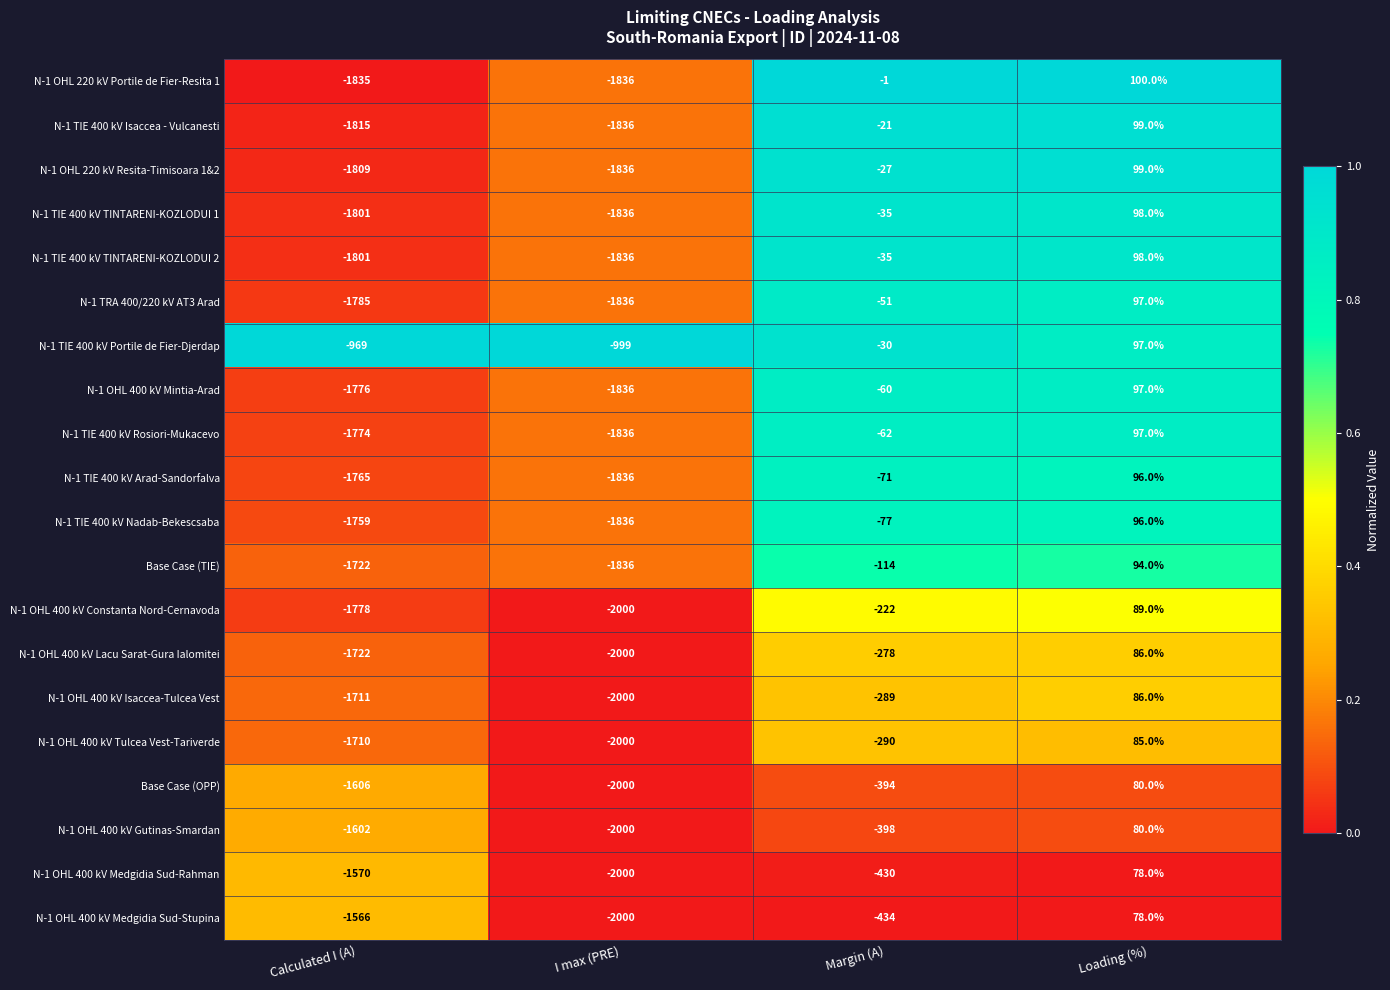

Where is N-1 OHL 220 kV Resita-Timisoara 1&2 nearest to the value -868?

Margin (A)